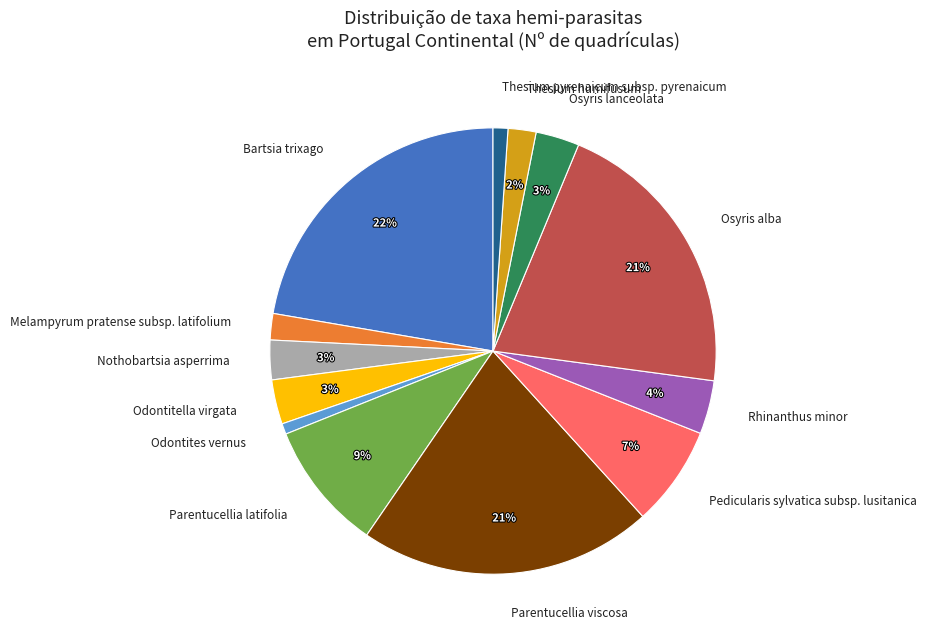

To the nearest percent, what percentage of the pie is Odontitella virgata?

3%